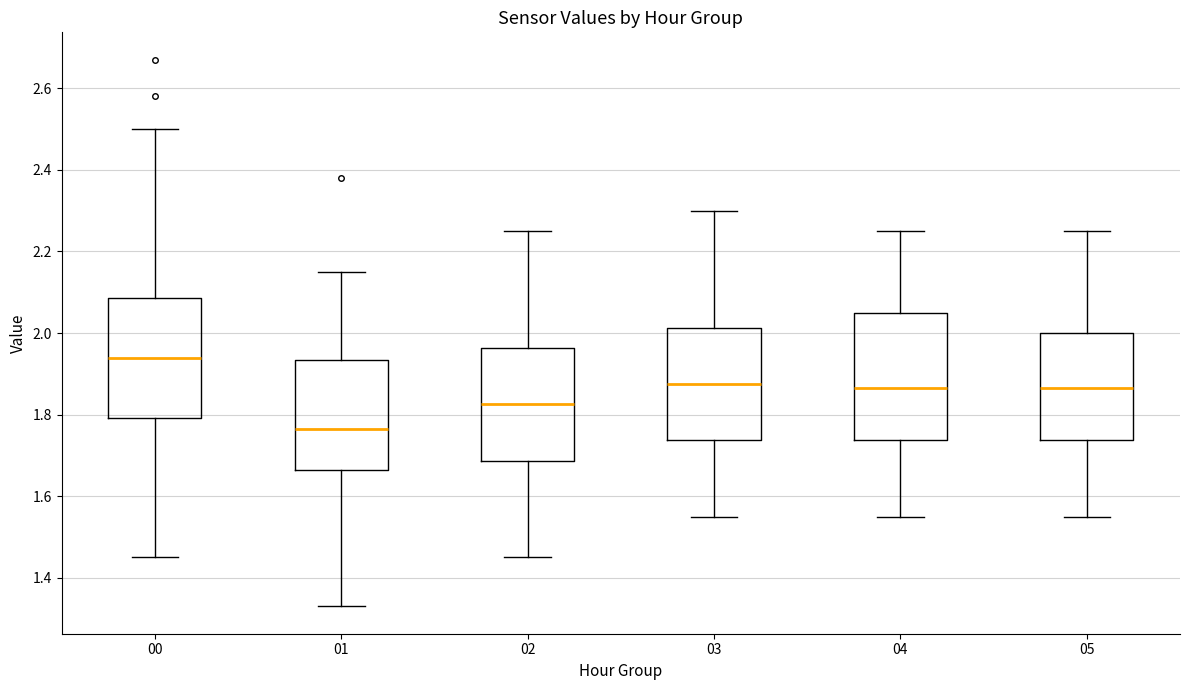

Reading left to right, transcribe this box plot: for each box, give where its median line is, the range the box spans, and where its two whiskers end, as read against the y-axis. The values are not printed on the chart, so give them approximately, as read against the axis.

00: median 1.94, box 1.80 to 2.08, whiskers 1.46 to 2.50
01: median 1.76, box 1.66 to 1.94, whiskers 1.34 to 2.16
02: median 1.82, box 1.68 to 1.96, whiskers 1.46 to 2.26
03: median 1.88, box 1.74 to 2.02, whiskers 1.56 to 2.30
04: median 1.86, box 1.74 to 2.06, whiskers 1.56 to 2.26
05: median 1.86, box 1.74 to 2.00, whiskers 1.56 to 2.26